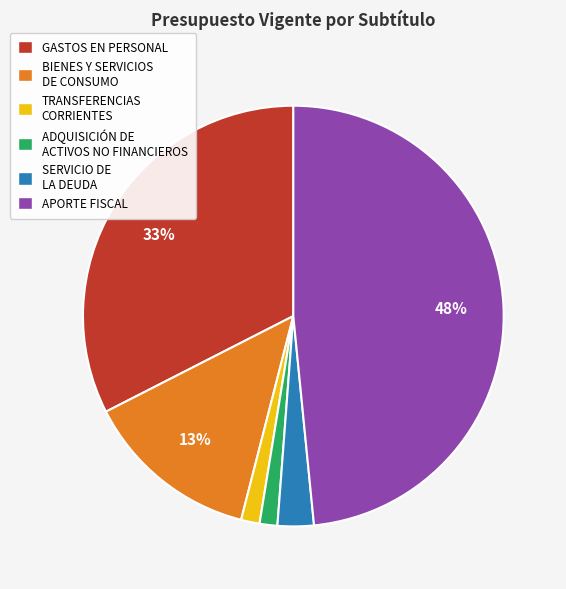

Count the number of slices in the pie.

6